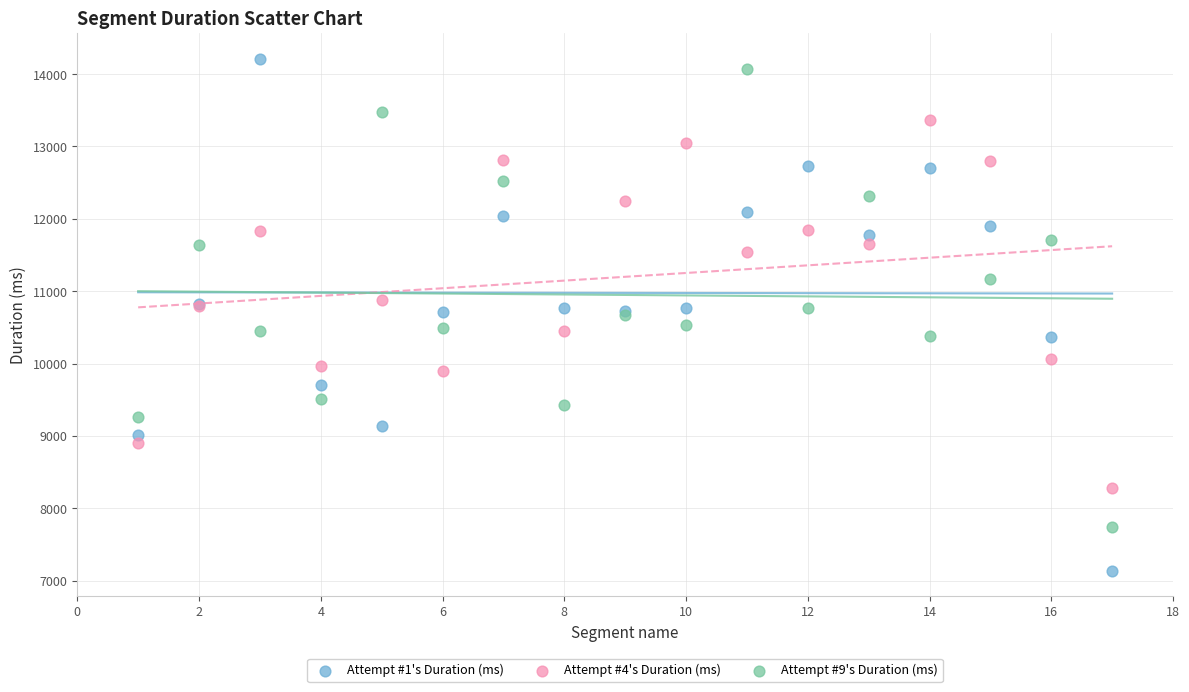

Which series reaches the minimum Y coordinate?

Attempt #1's Duration (ms)